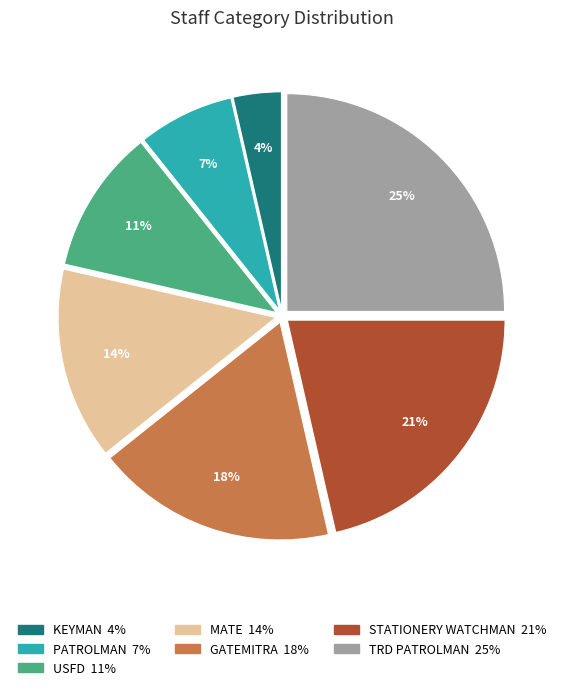

What is the smallest slice in the pie chart?

KEYMAN